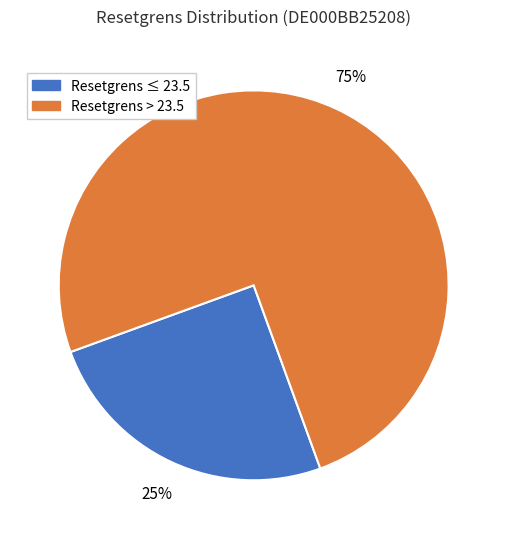

To the nearest percent, what is the average slice percentage?

50%